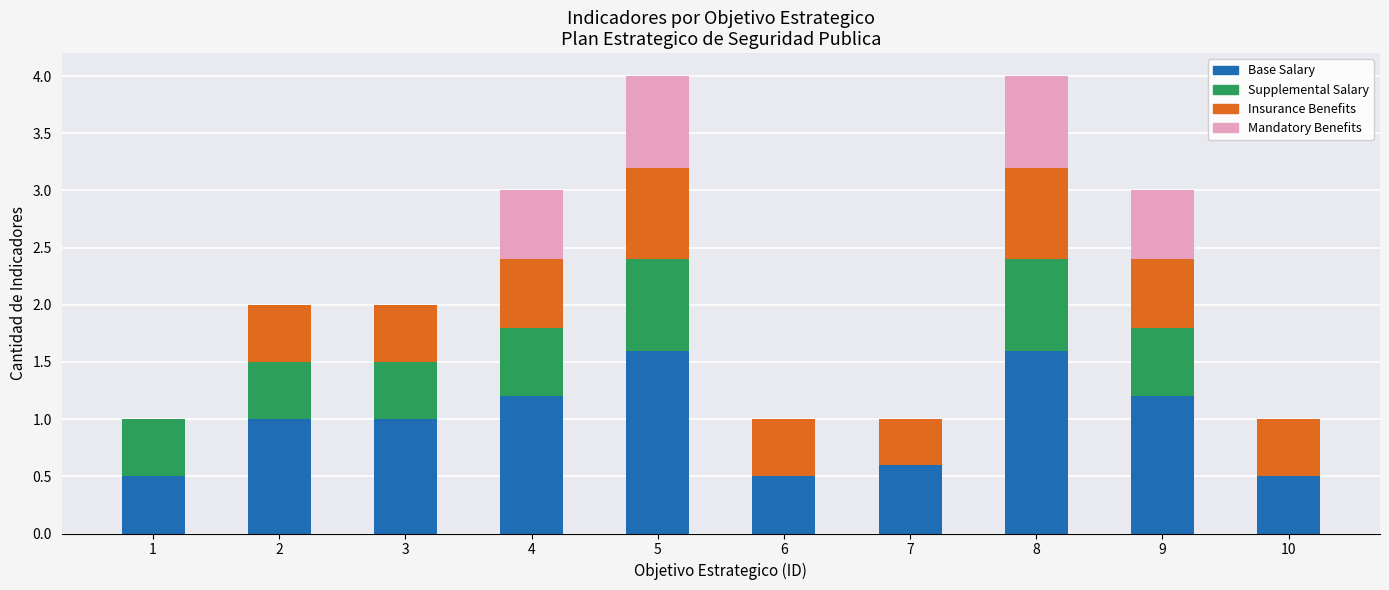

True or false: Base Salary has a value of 2.9 at 8.

False